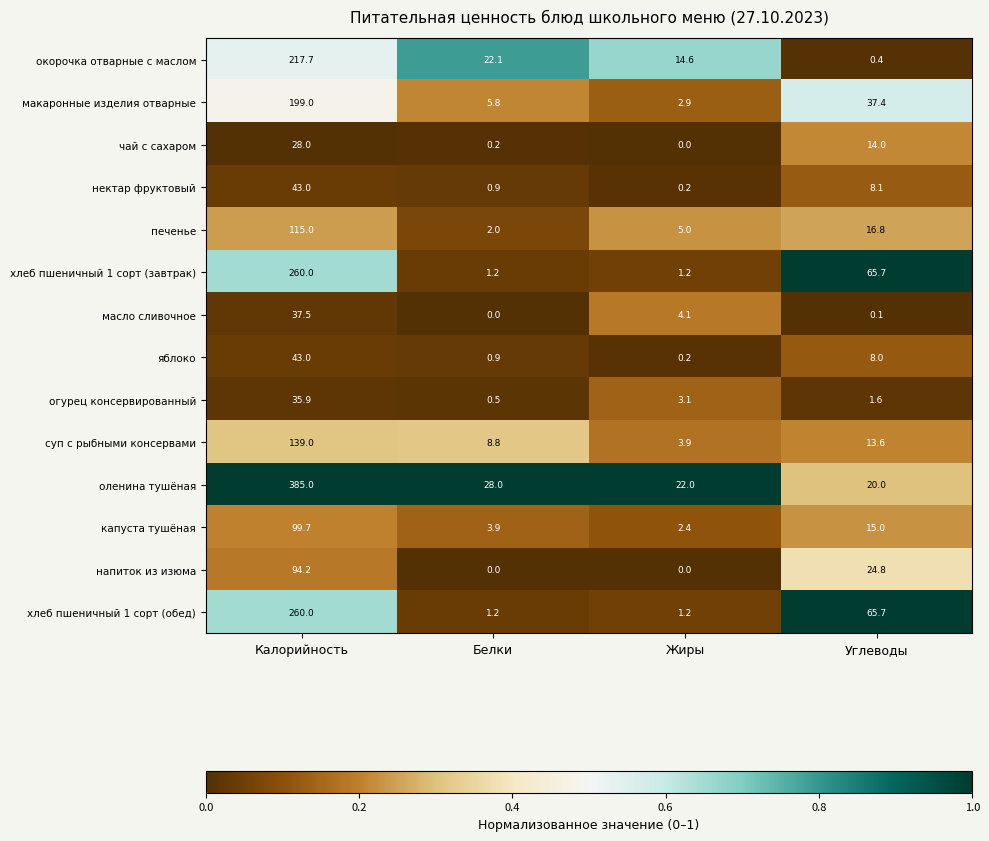

Is it true that макаронные изделия отварные equals 199.0 at Калорийность?

True